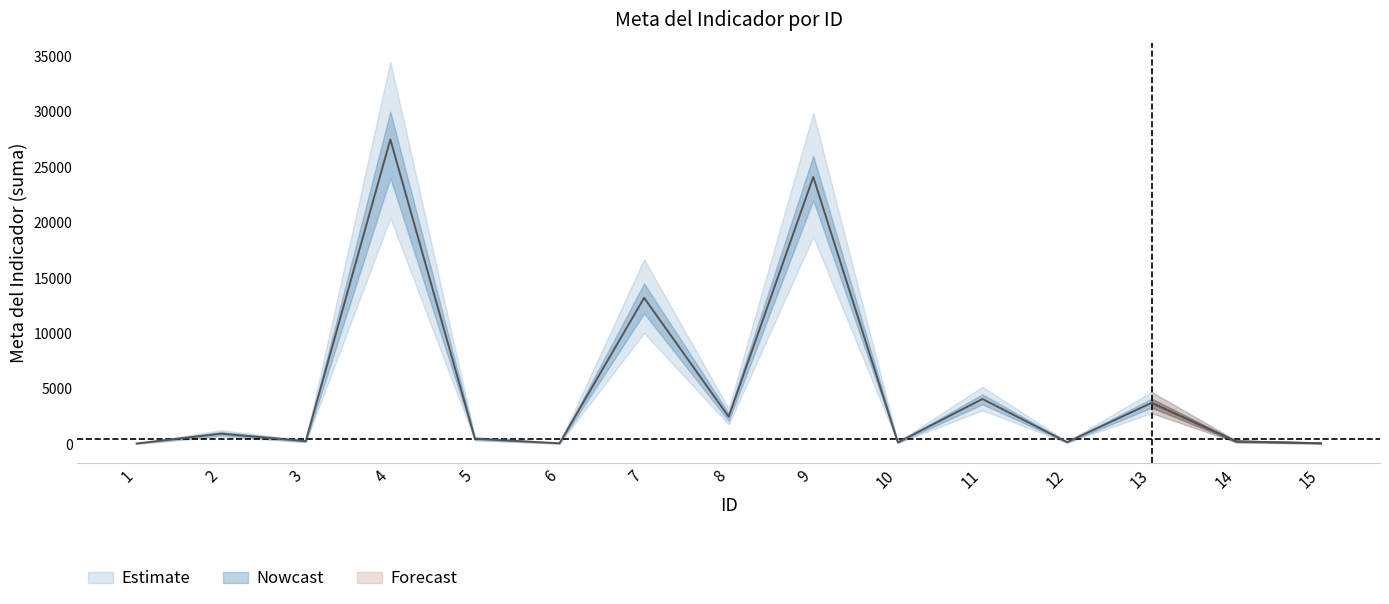

How many lines are shown in the chart?

1